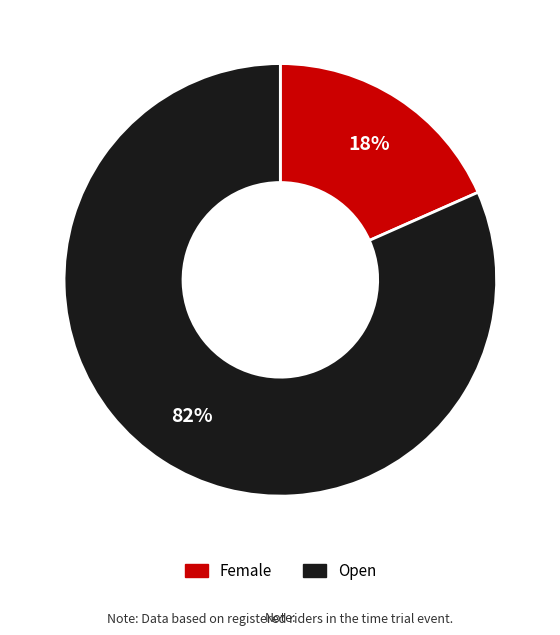

To the nearest percent, what is the average slice percentage?

50%